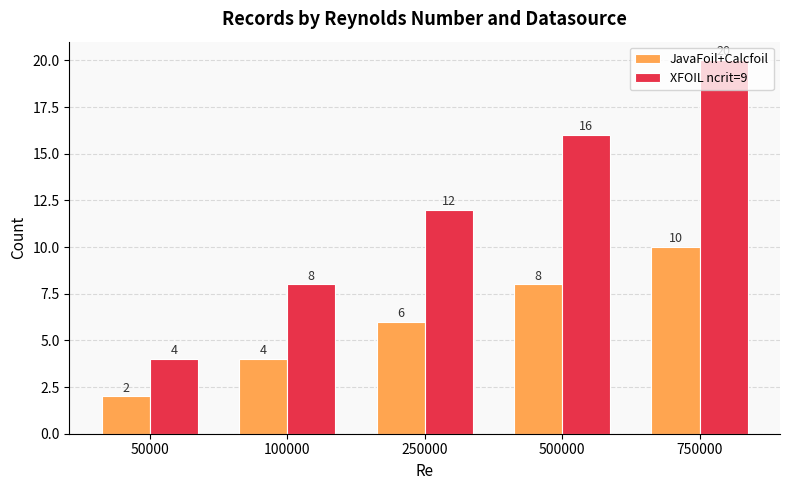

Which label corresponds to the largest value in the chart?

750000